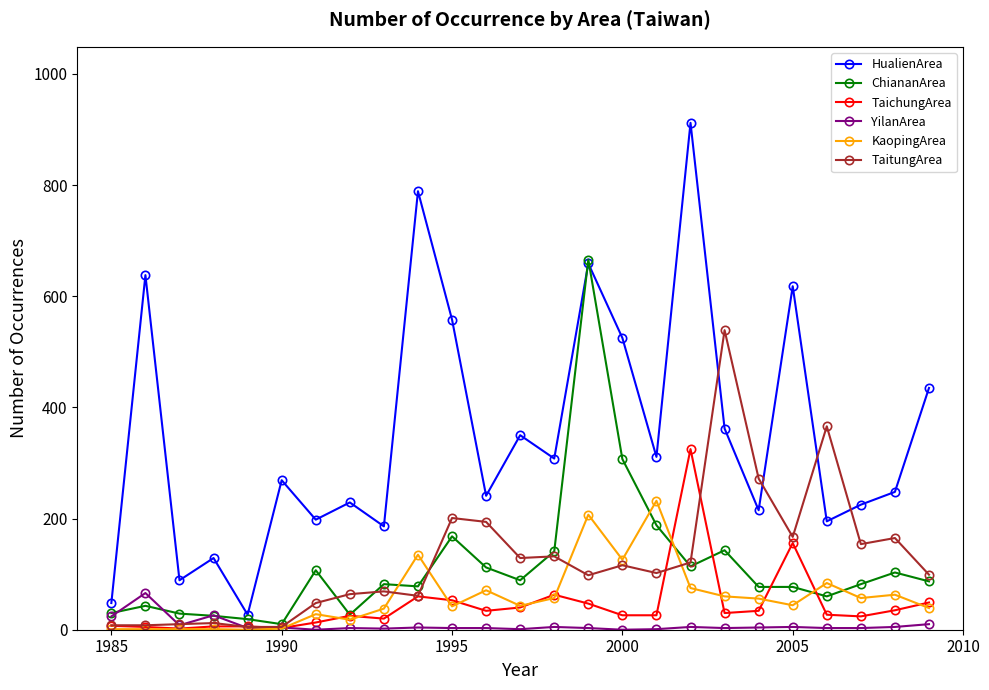

True or false: YilanArea has more than 1 points higher than both neighbors.

True